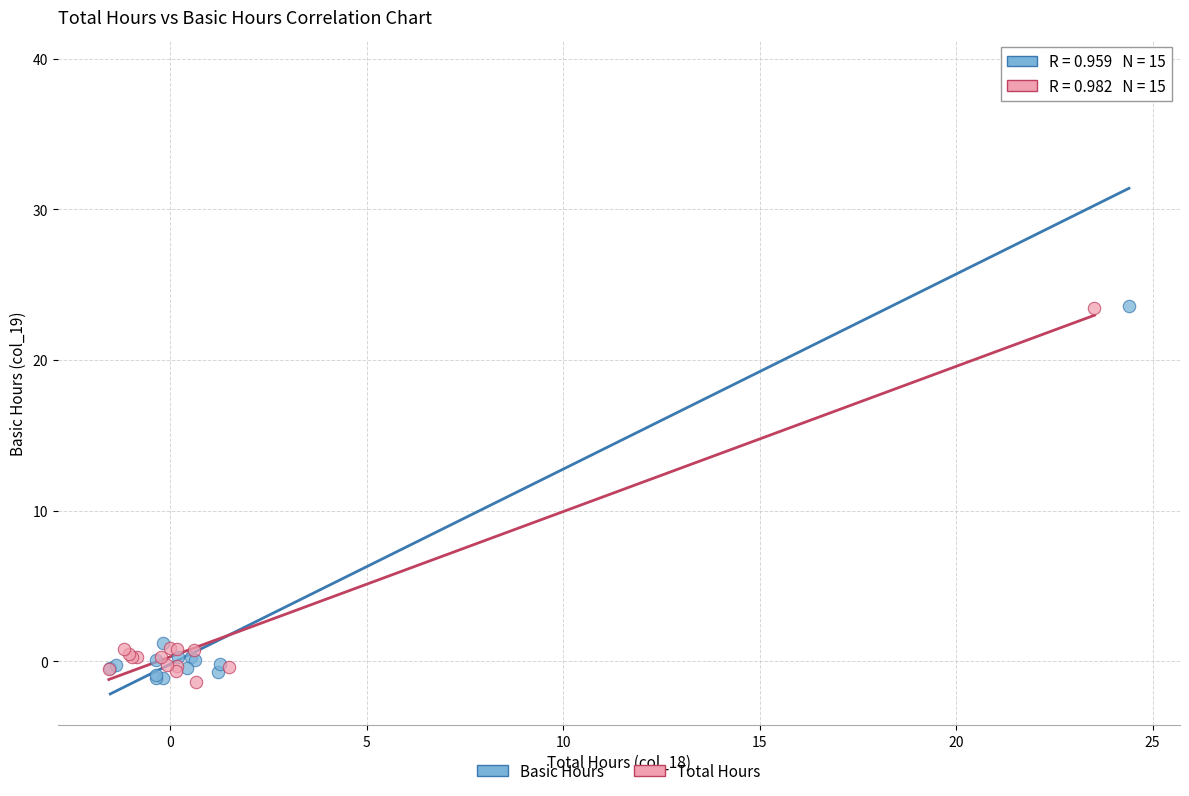

What are all the series names shown in the legend?

Basic Hours, Total Hours